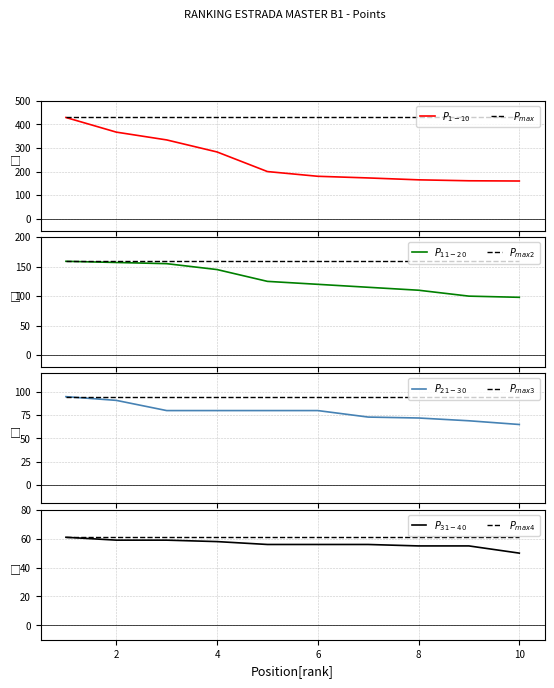

Reading left to right, what are all the values shown in this chart?

1=429	2=367	3=334	4=283	5=200	6=180	7=173	8=165	9=161	10=160